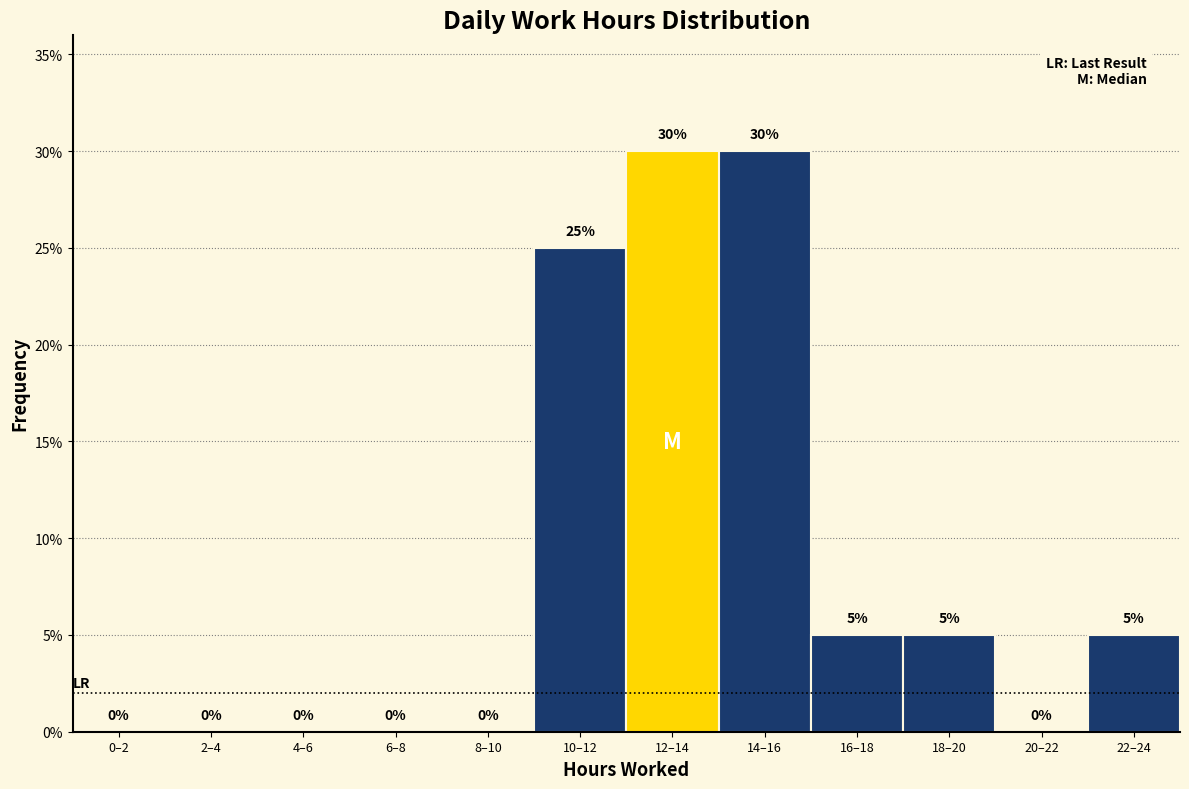

Reading left to right, what are all the values shown in this chart?

0–2=0	2–4=0	4–6=0	6–8=0	8–10=0	10–12=25	12–14=30	14–16=30	16–18=5	18–20=5	20–22=0	22–24=5